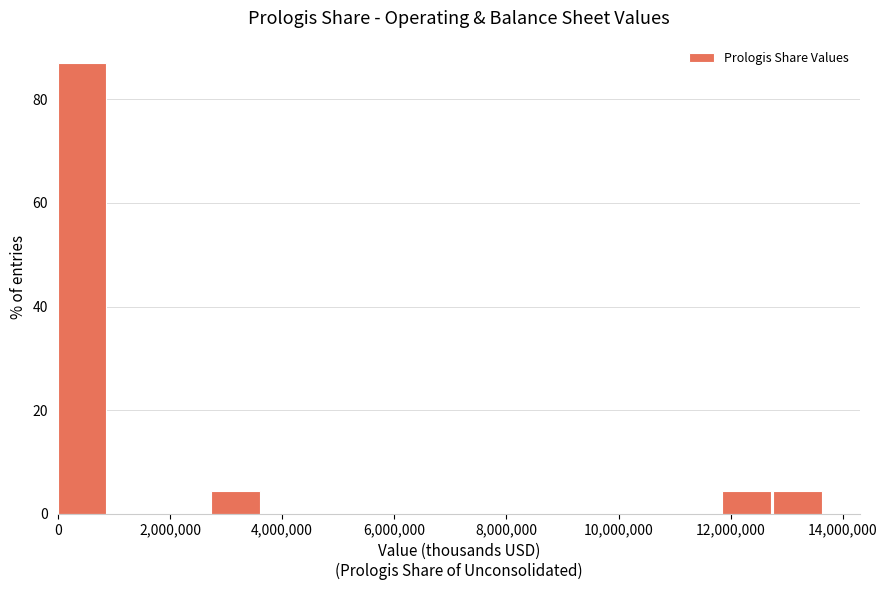

How tall is the bar that spans 11800000 to 12800000 on the x-axis? Neither the bar edges nor the heights are printed on the chart, so give them approximately, as read against the axes.

4